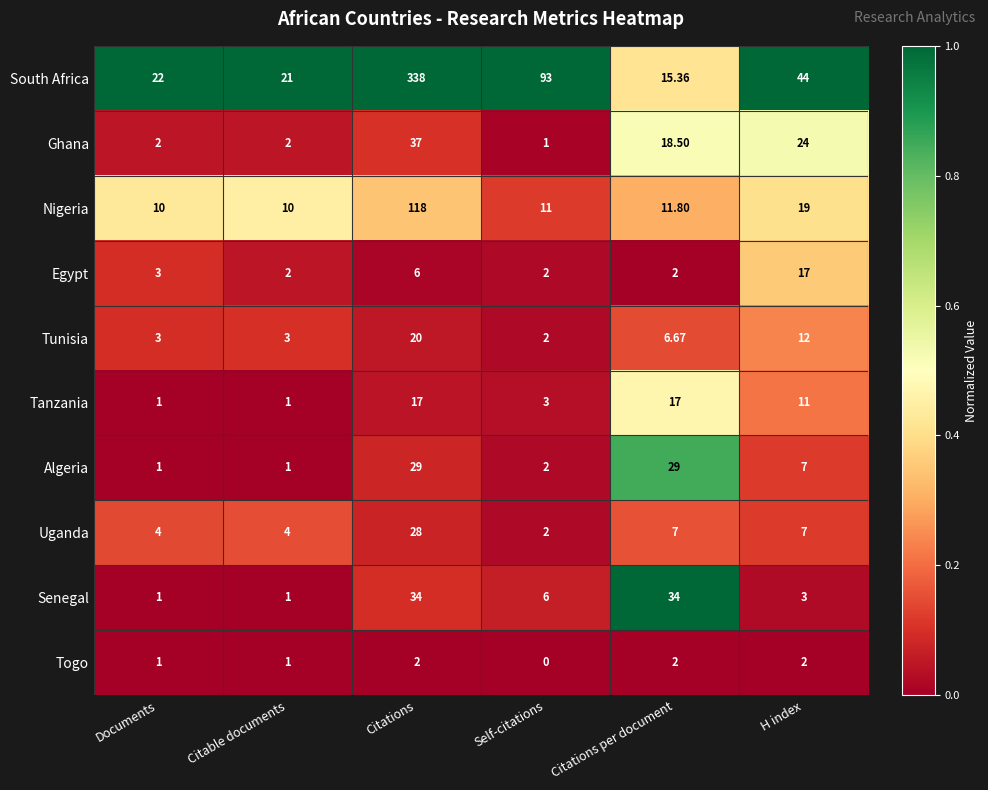

Which category has the lowest value in the Tunisia series?

Self-citations